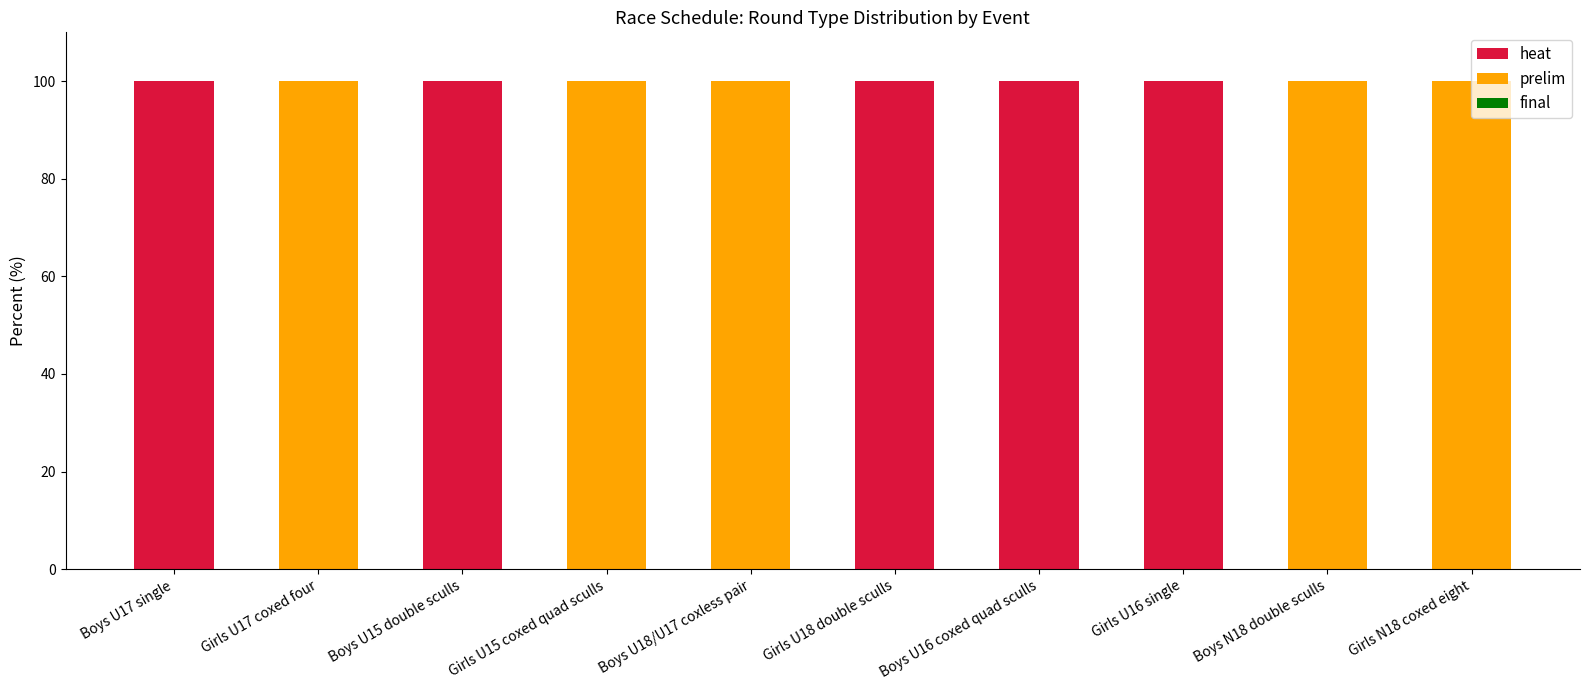

What is the highest value of the heat series?

100